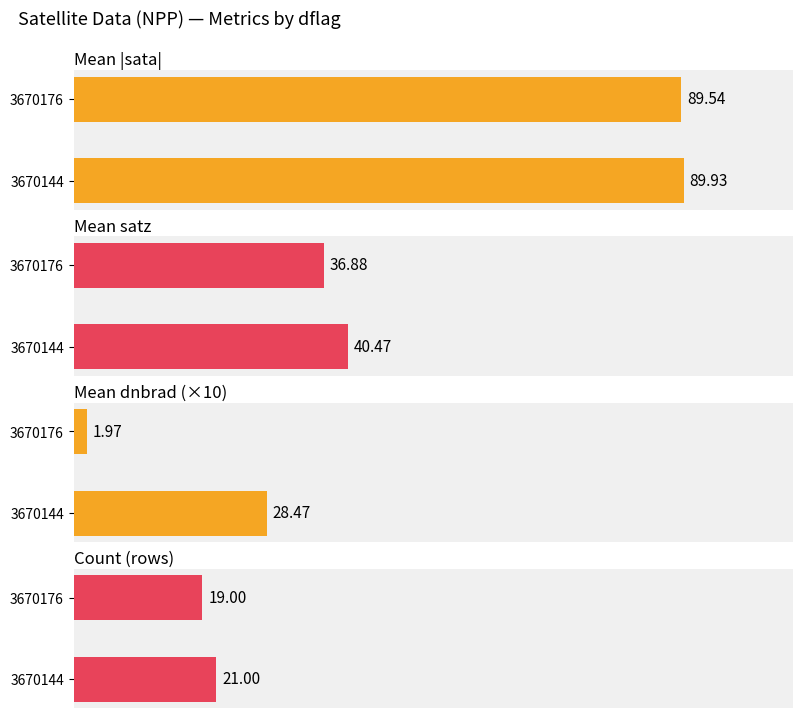

What is the sum of all Mean satz values?

77.4